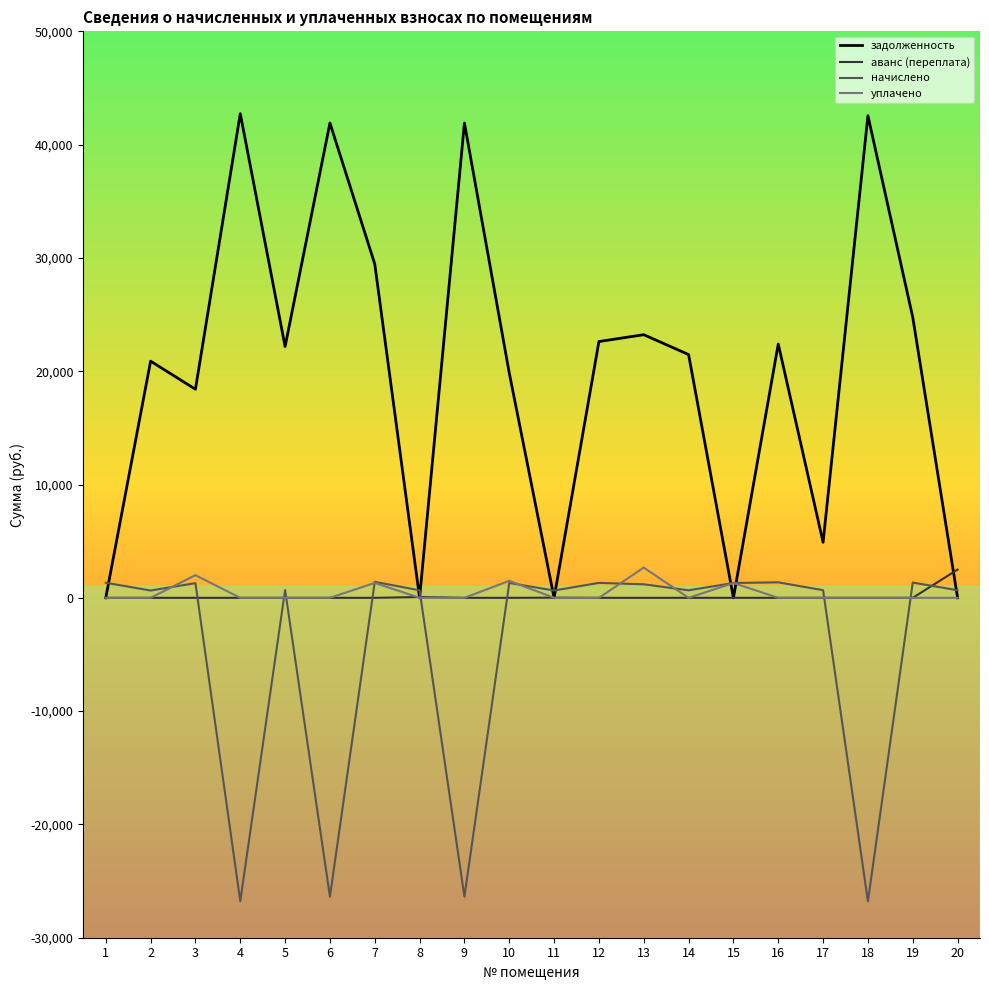

What is the smallest value displayed?

-26782.1